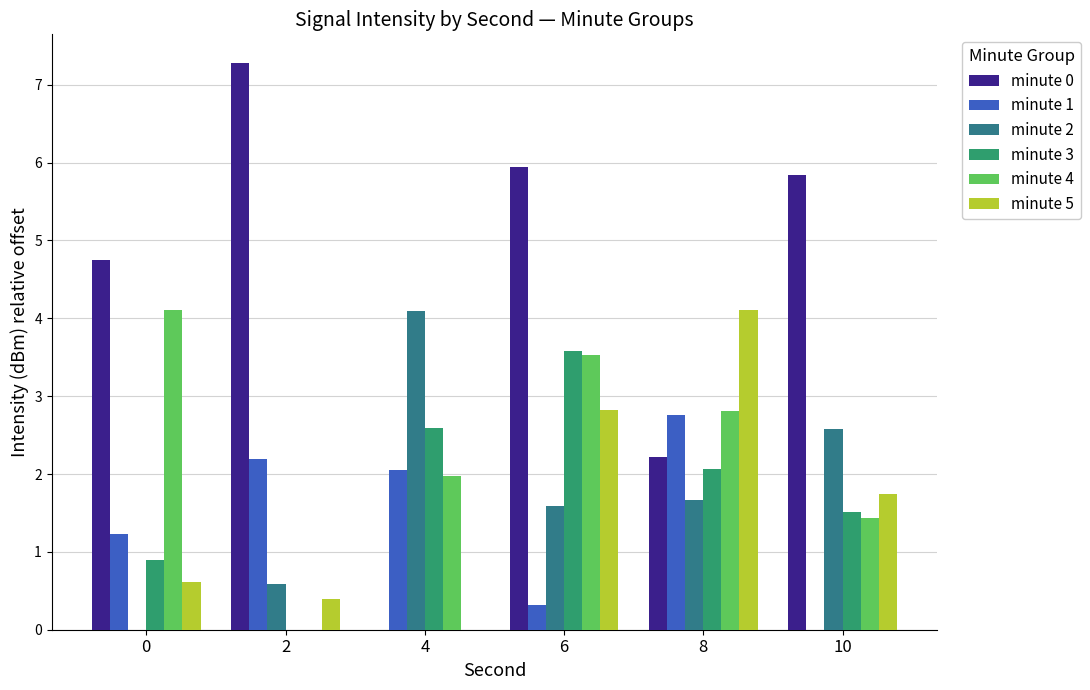

What is the sum of all minute 2 values?

10.5